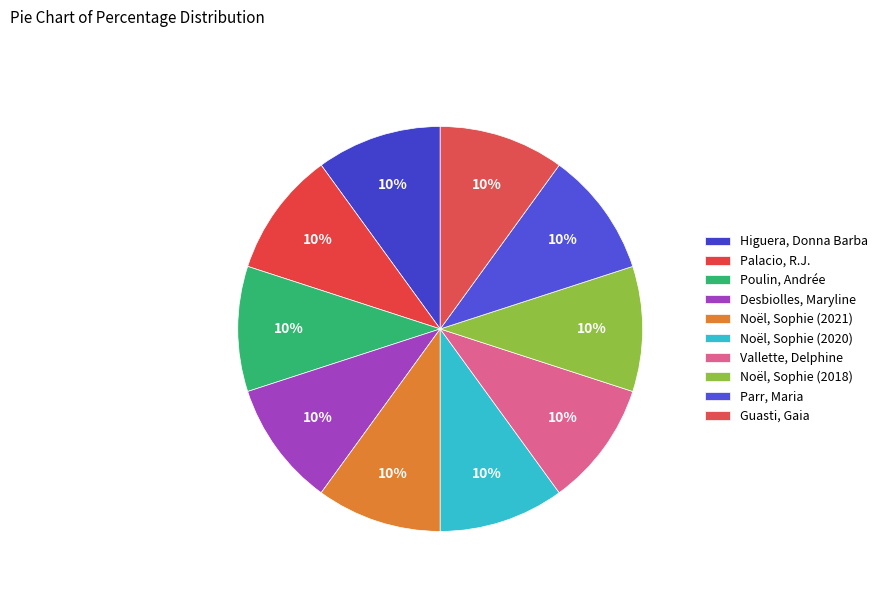

Count the number of slices in the pie.

10